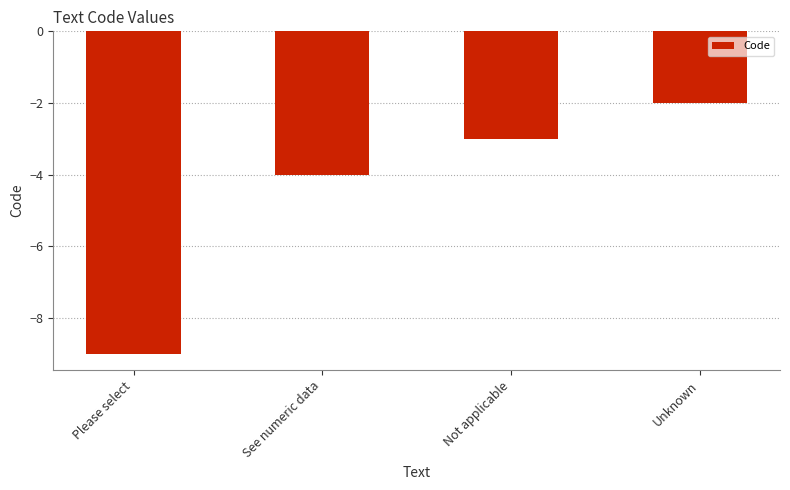

What is the label of the 4th bar from the left?

Unknown